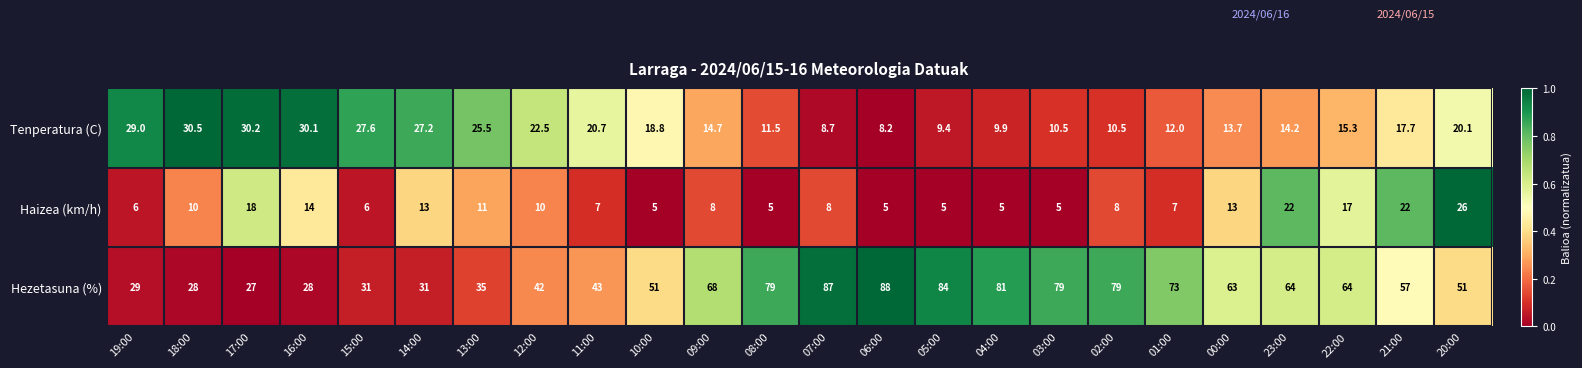

Which series changed the most between 02:00 and 21:00?

Hezetasuna (%)